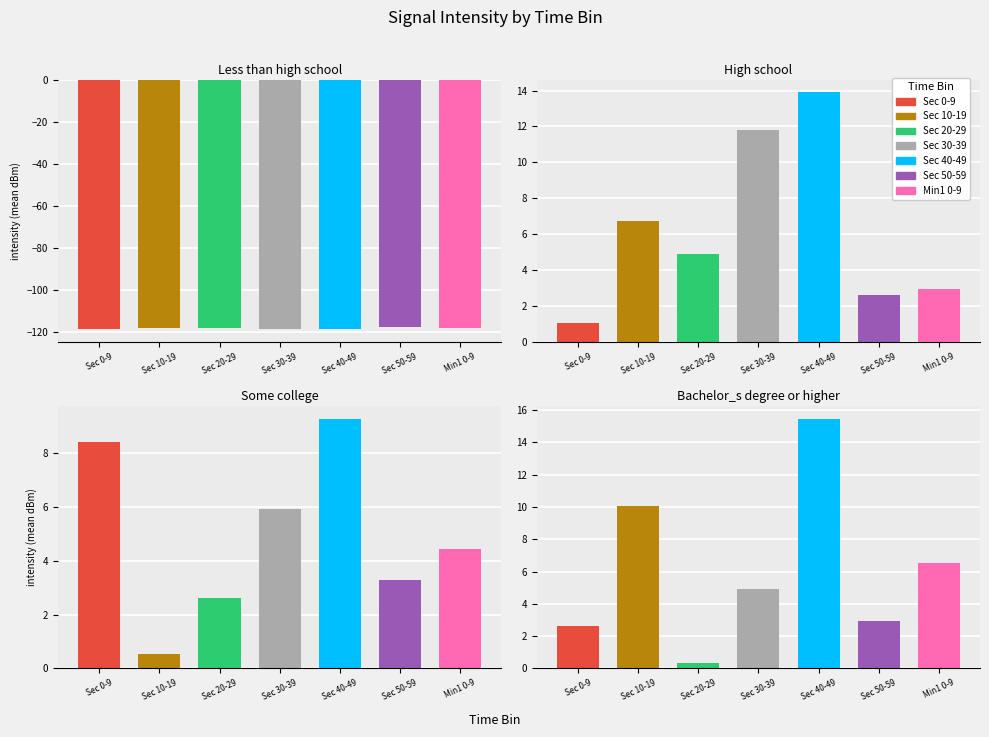

What is the spread (max minus min) of values at 19?

118.8